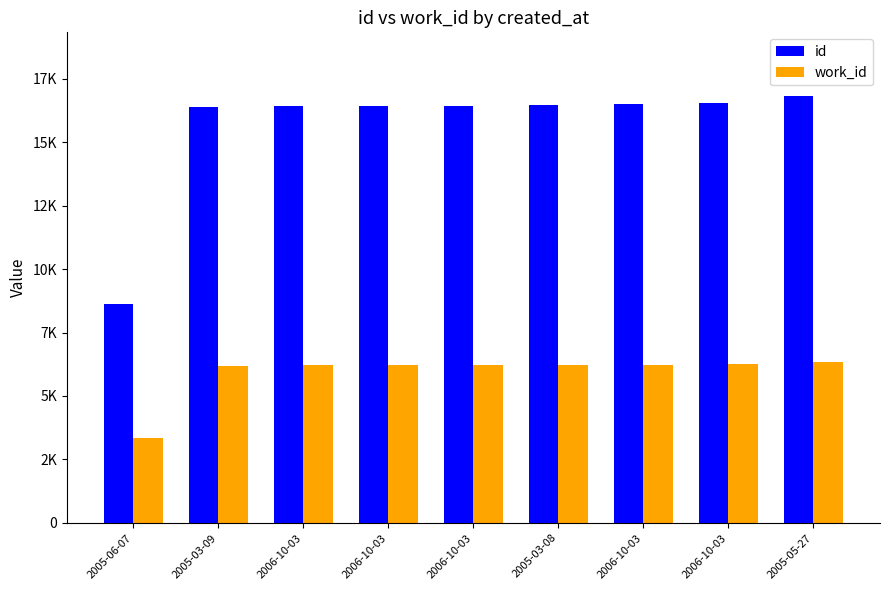

Are the bars grouped side by side (vs. stacked)?

Yes